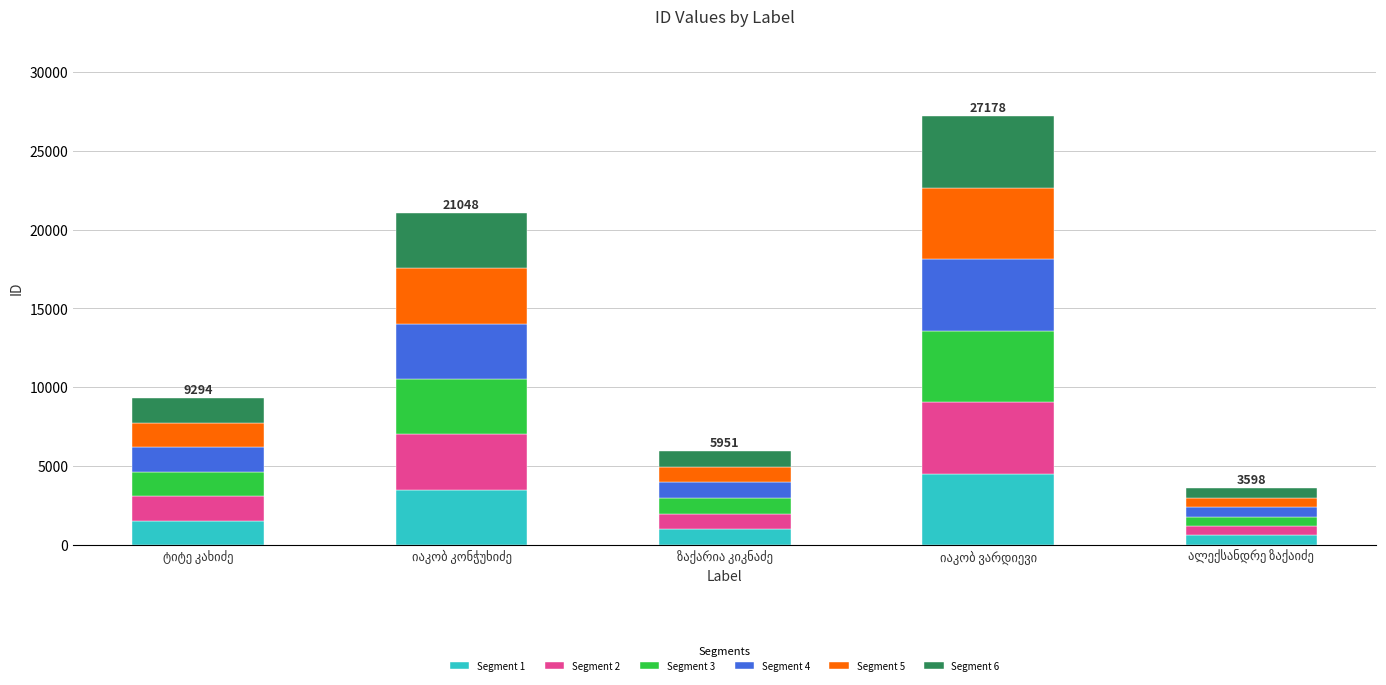

Reading left to right, transcribe the values for Segment 1.

1549.0	3508.0	991.8	4529.7	599.7